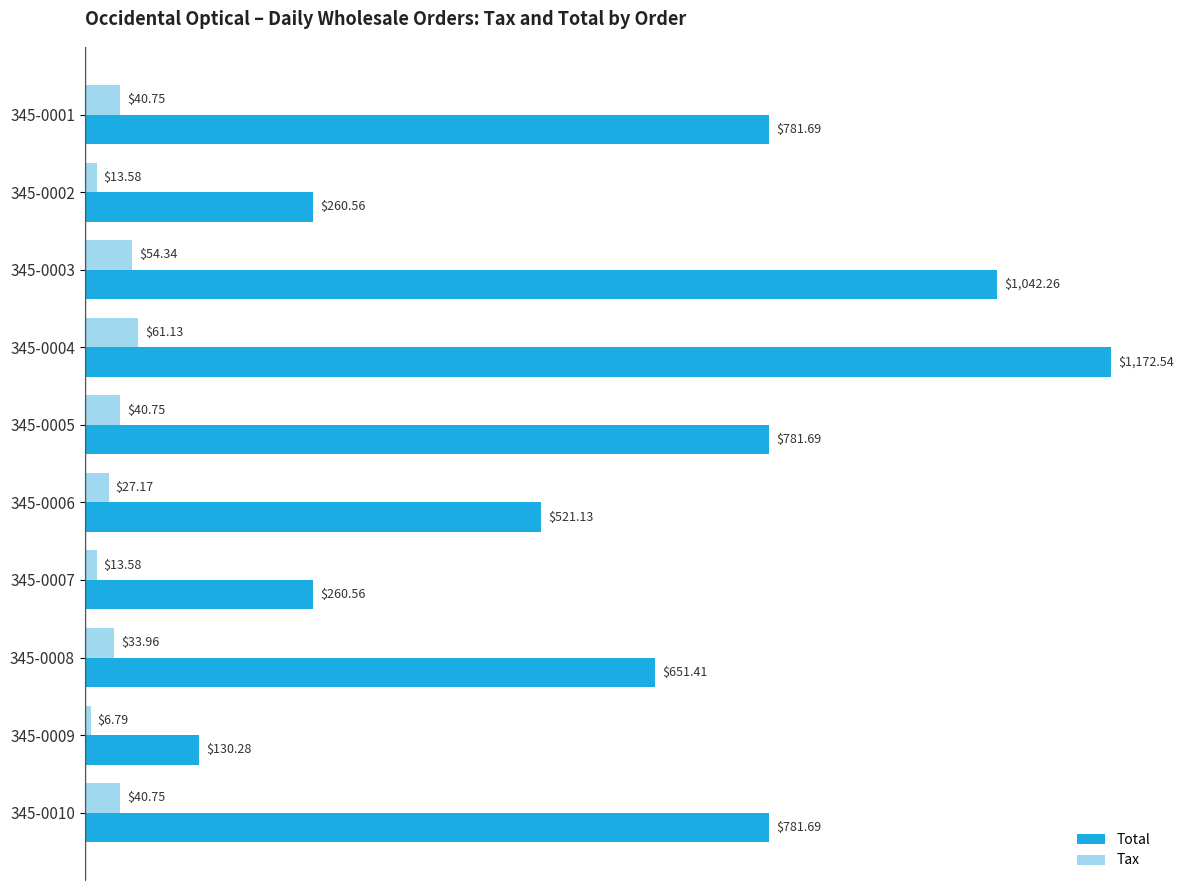

At which label does Tax reach its minimum?

345-0009